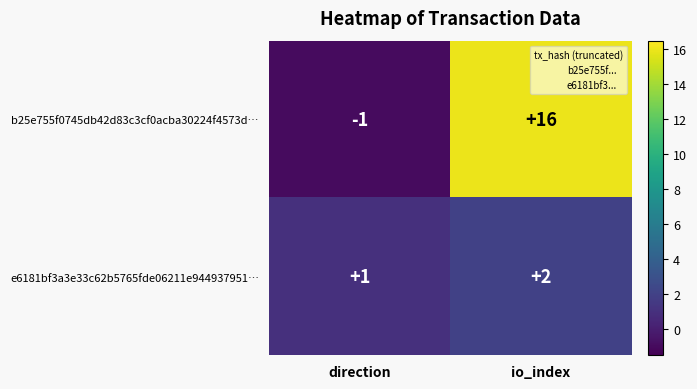

What is the difference between the maximum and minimum values in the b25e755f0745db42d83c3cf0acba30224f4573d… series?

17